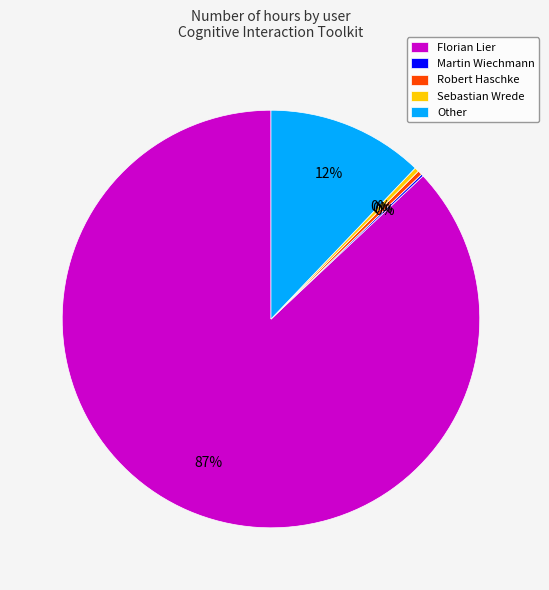

Which category accounts for the majority?

Florian Lier